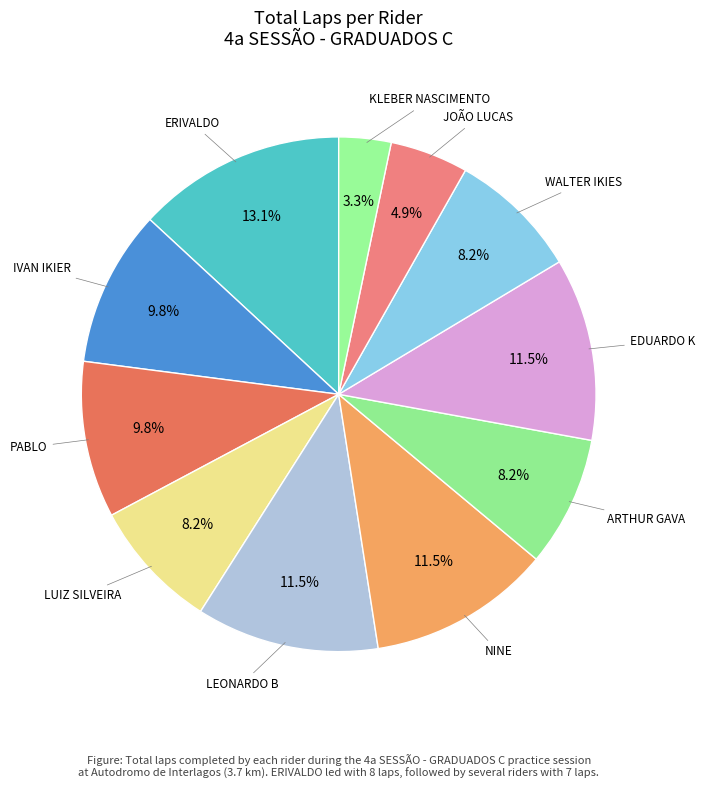

Count the number of slices in the pie.

11